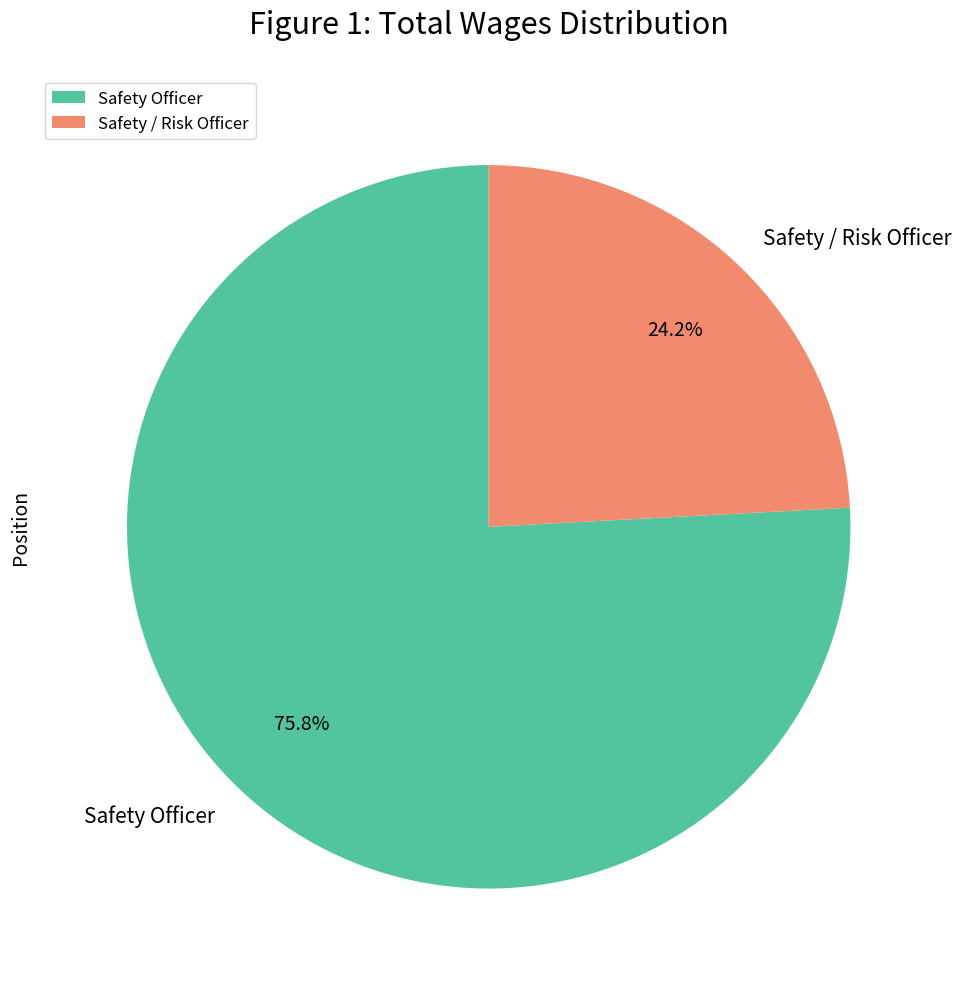

Which category has the biggest portion of the pie?

Safety Officer